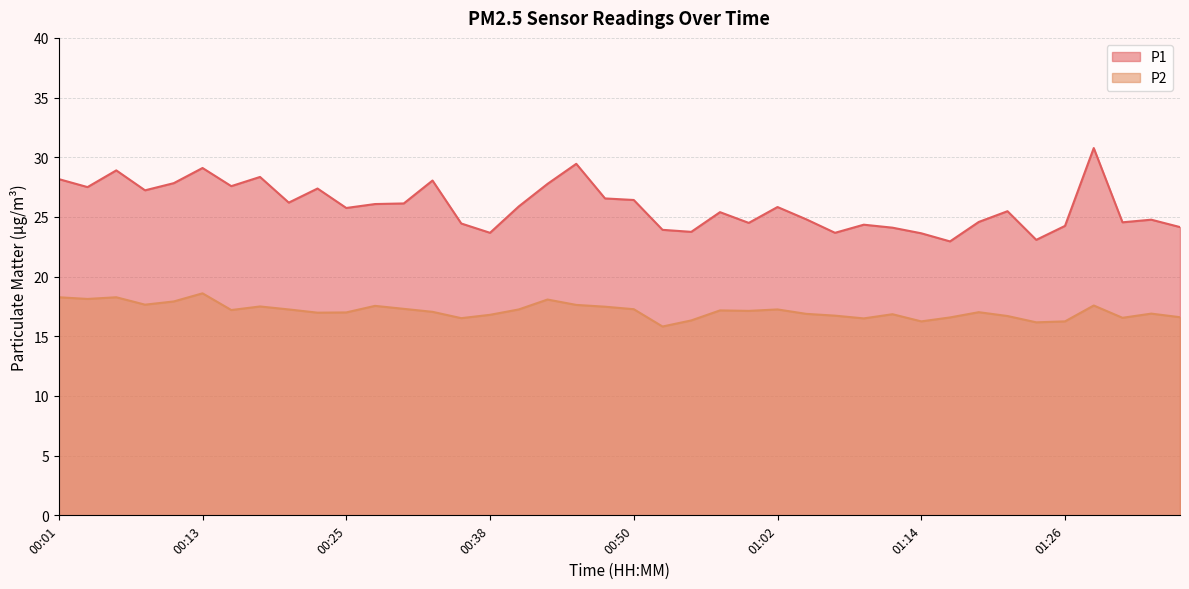

True or false: P2 and P1 intersect in this chart.

False